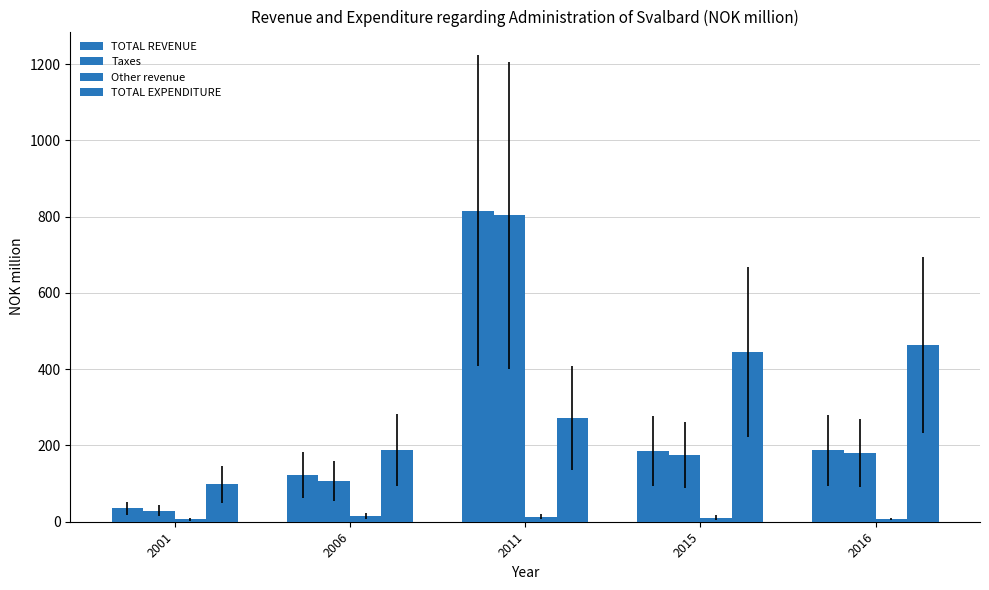

Rank the series by their maximum value, from lowest to highest.

Other revenue, TOTAL EXPENDITURE, Taxes, TOTAL REVENUE